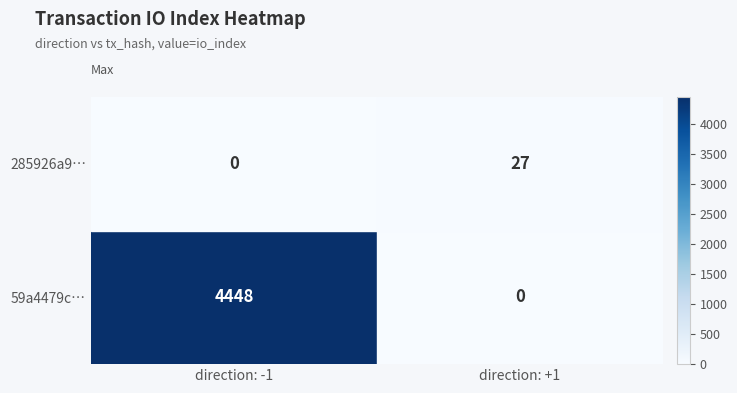

How many positive values does the 285926a9… series have?

1